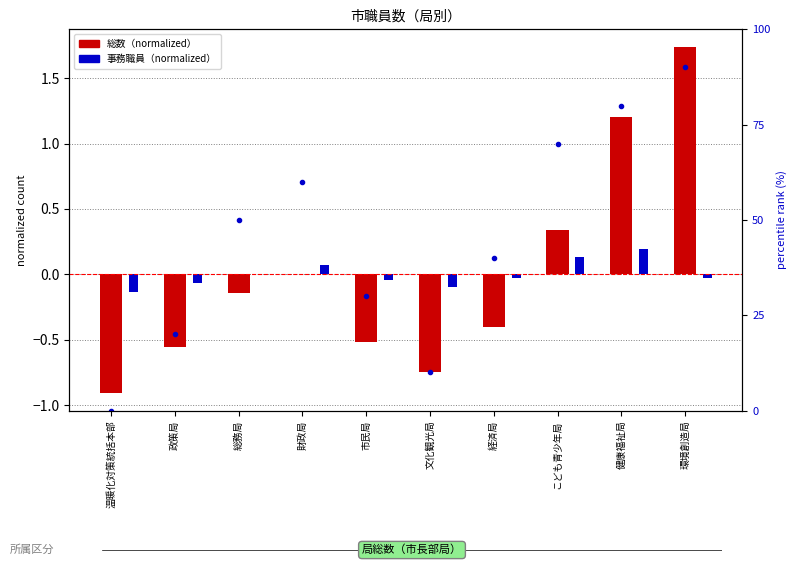

Are the bars horizontal?

No